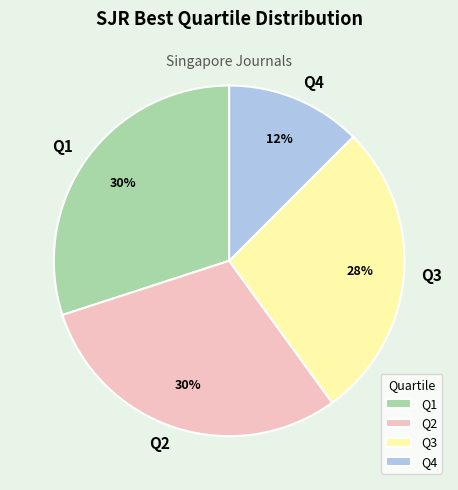

Is the sum of Q2 and Q1 greater than half?

Yes